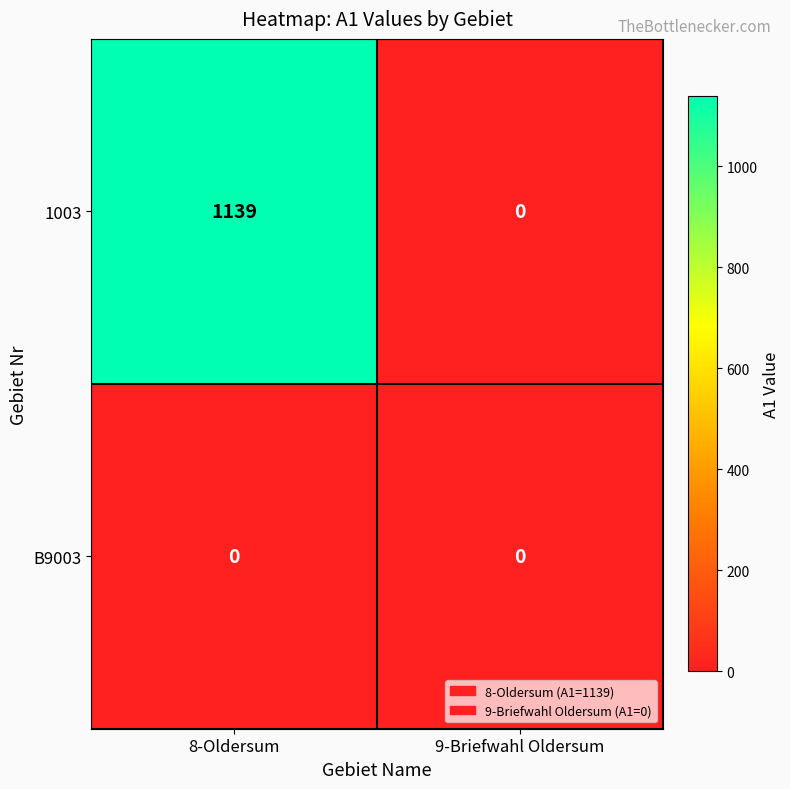

Rank the series at 8-Oldersum from highest to lowest value.

1003, B9003